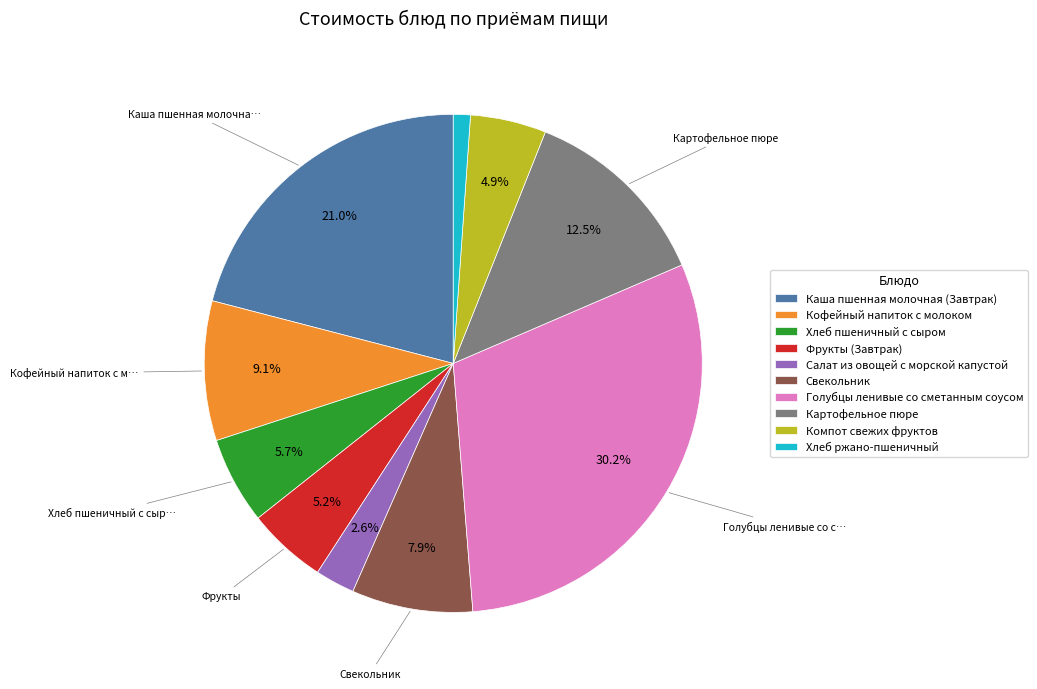

Does Компот свежих фруктов account for over 50% of the chart?

No